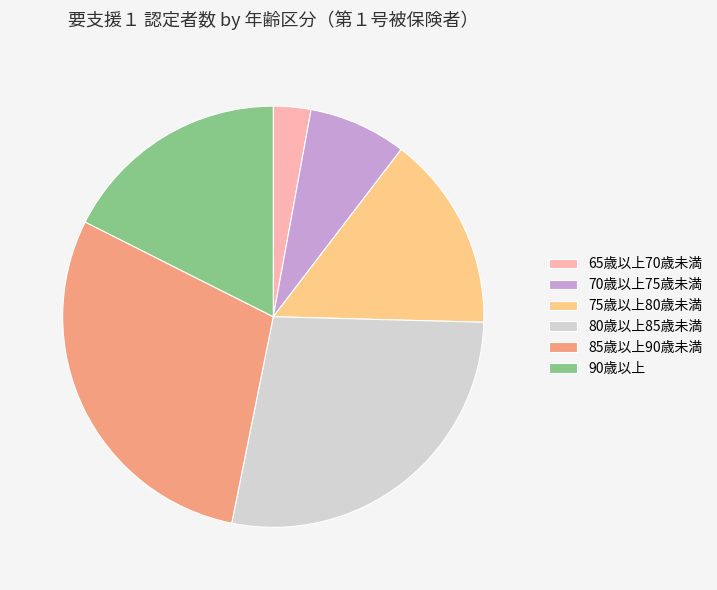

True or false: 70歳以上75歳未満 accounts for 1% of the total.

False